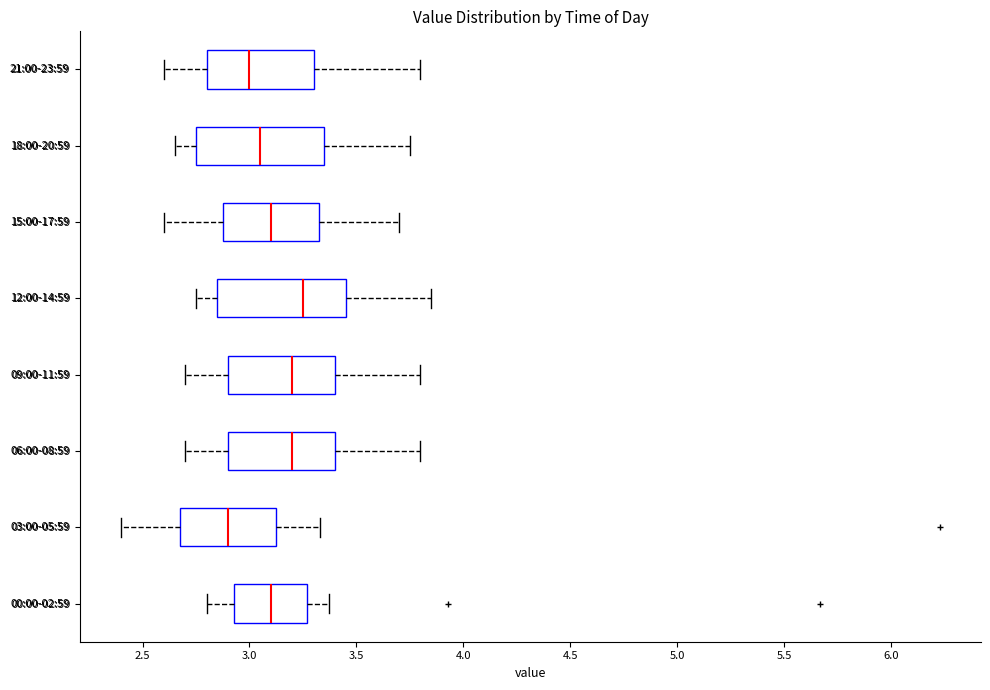

Which box has the furthest to the left median line?

03:00-05:59